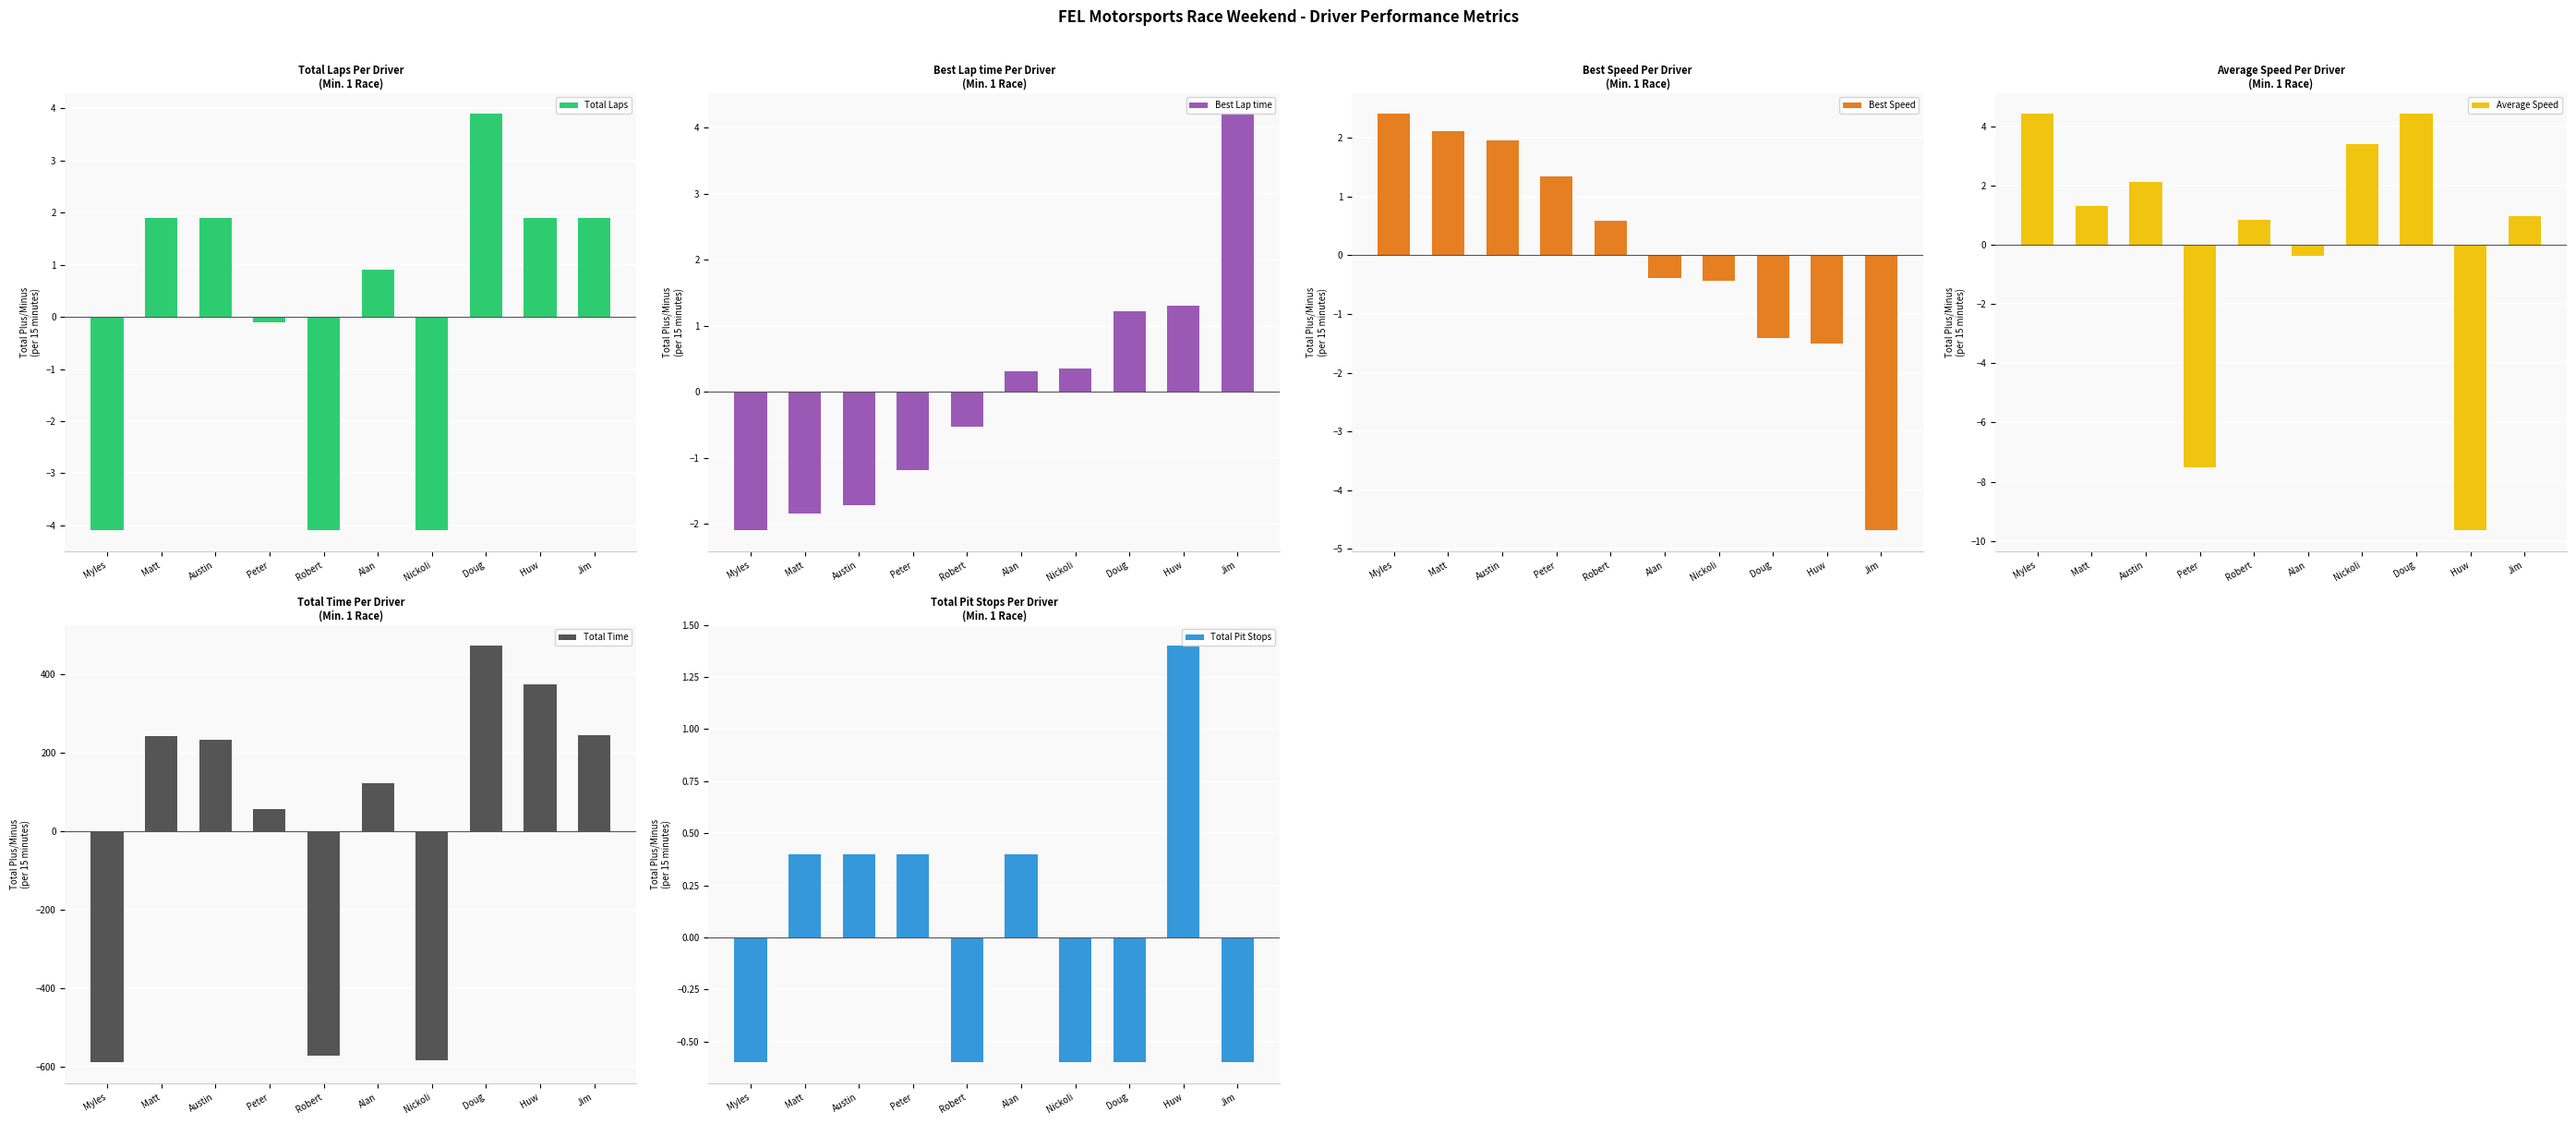

Are the bars horizontal?

No